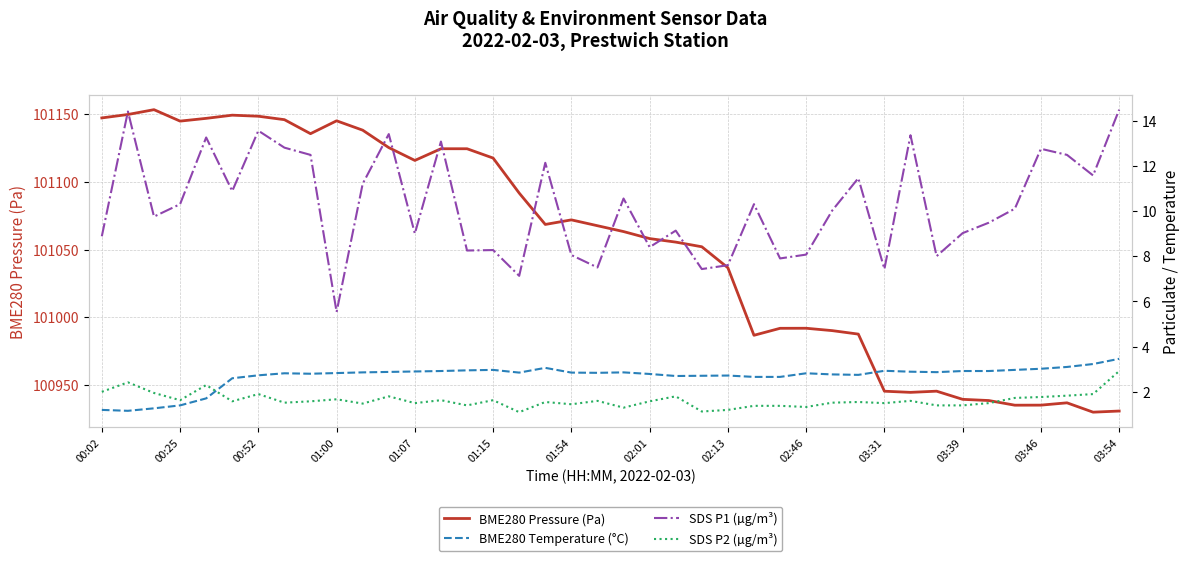

How many values in the BME280 Pressure (Pa) series exceed 101067?

20